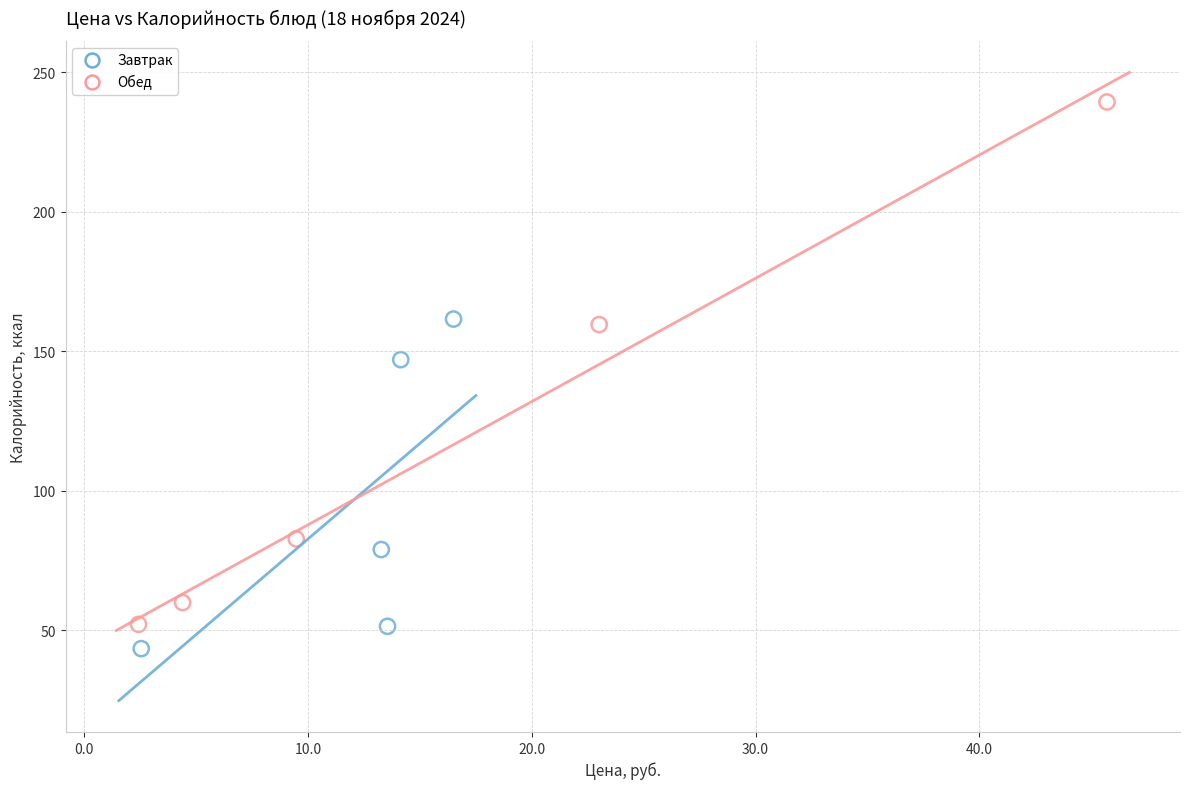

Which series has the largest Y range (max minus min)?

Обед